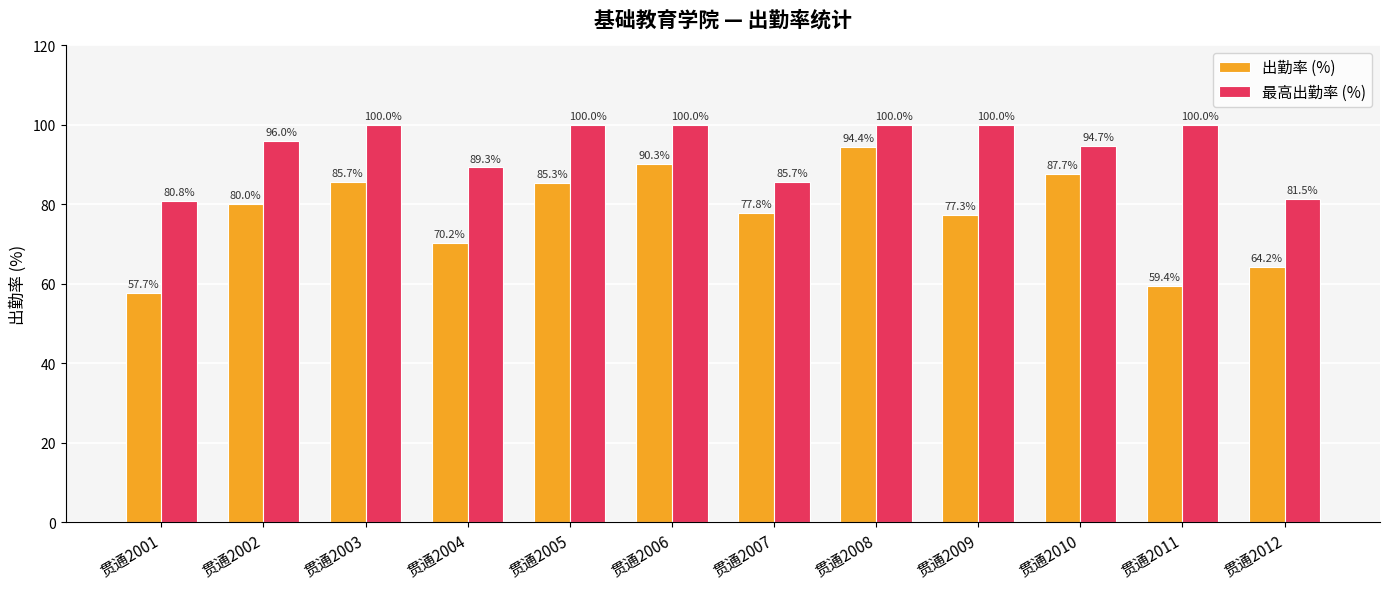

What is the sum of all 最高出勤率 (%) values?

1128.0